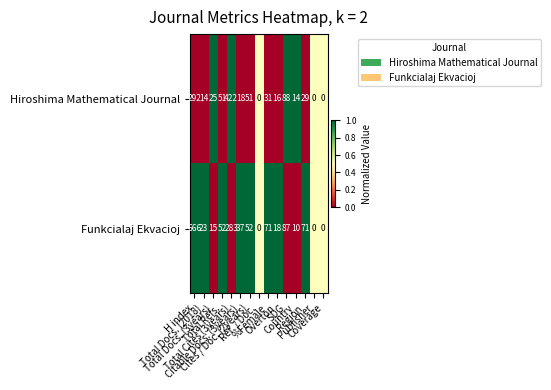

Which series has the largest range (max minus min)?

Funkcialaj Ekvacioj